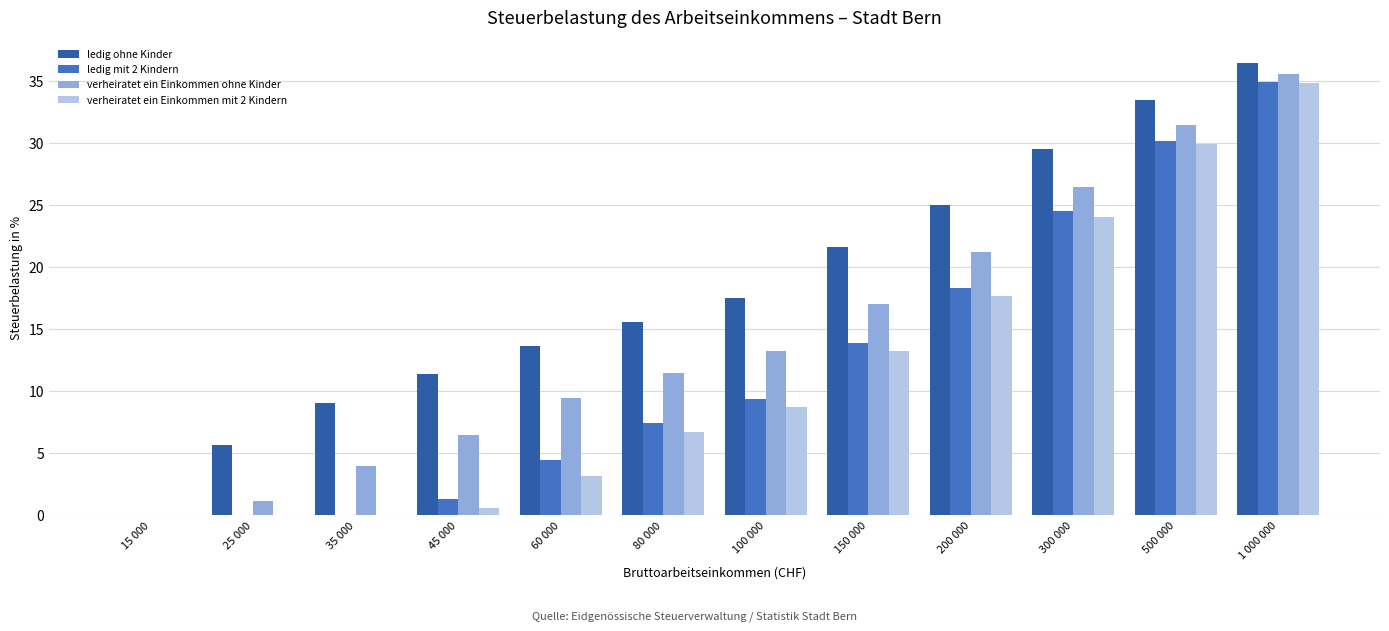

What is the sum of all verheiratet ein Einkommen mit 2 Kindern values?

138.9